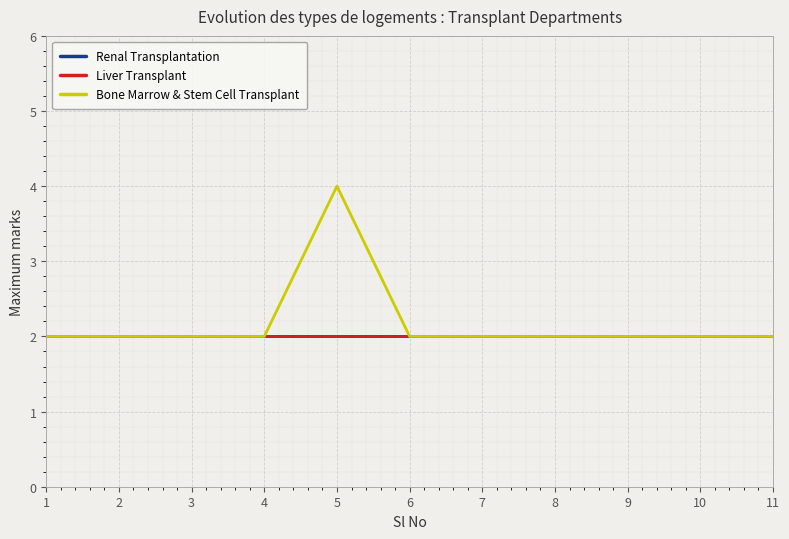

At which category does Bone Marrow & Stem Cell Transplant reach its first local peak?

5